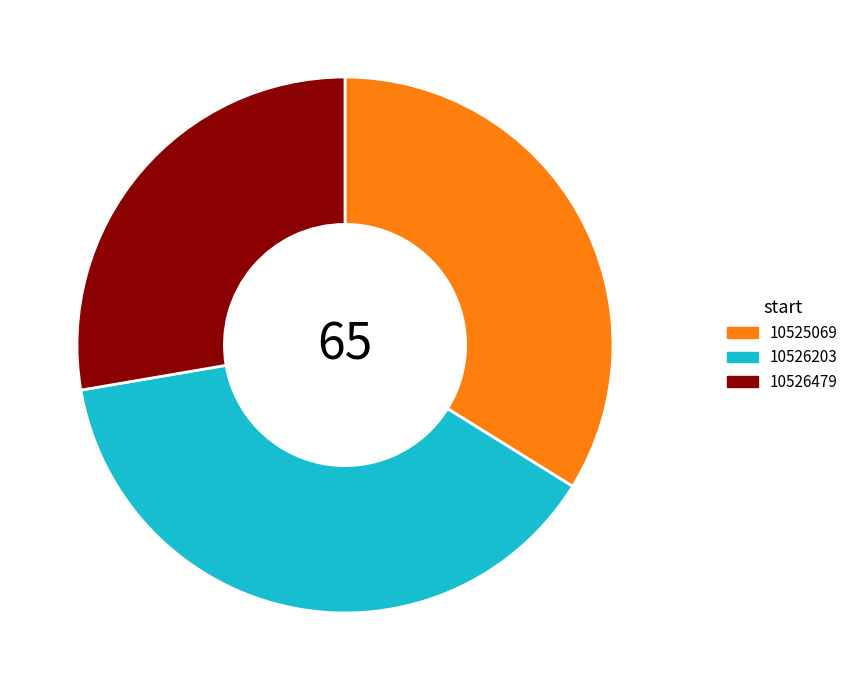

Is there any slice that represents more than half of the pie?

No